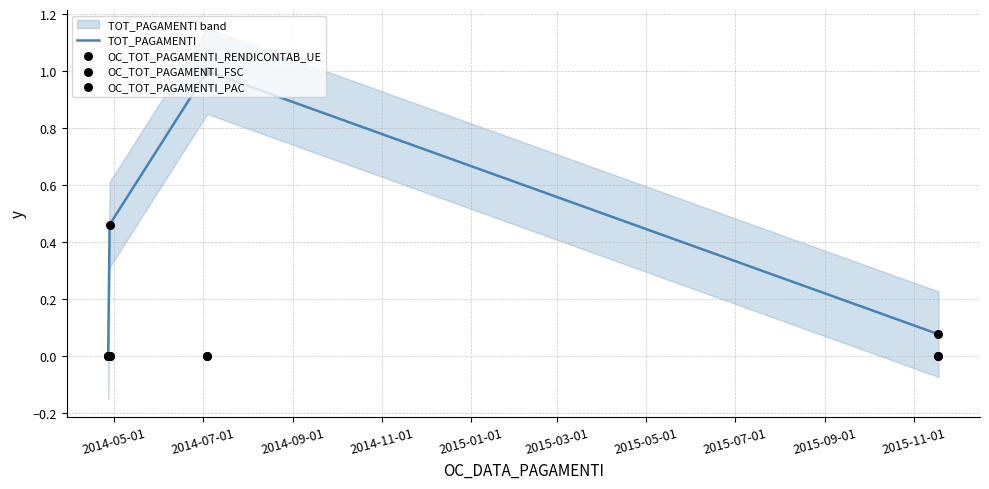

Which series reaches the maximum Y coordinate?

TOT_PAGAMENTI